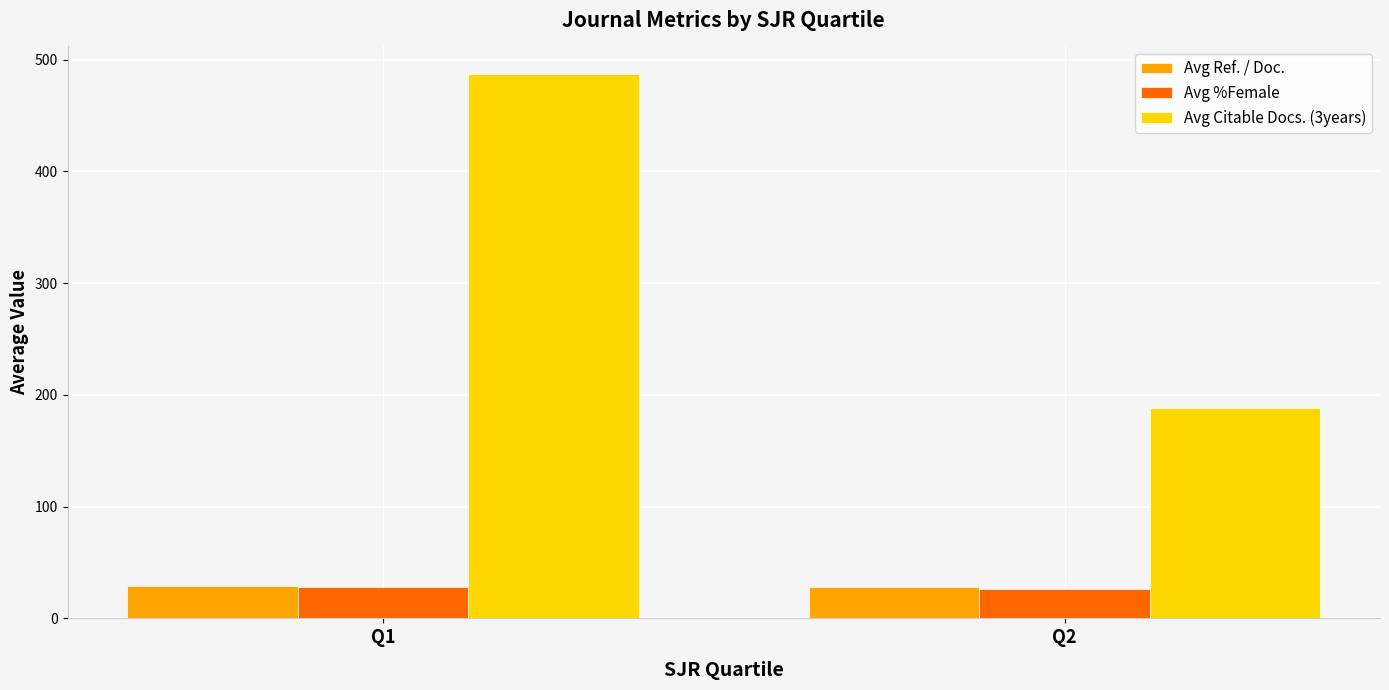

What is the difference between the Avg Ref. / Doc. values at Q2 and Q1?

1.0